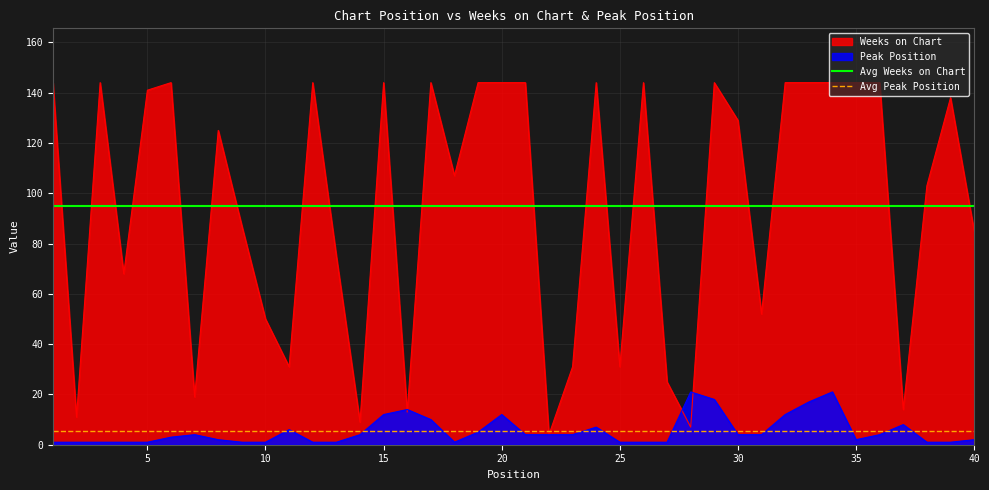

Rank the series by their average value, from highest to lowest.

Avg Weeks on Chart, Avg Peak Position